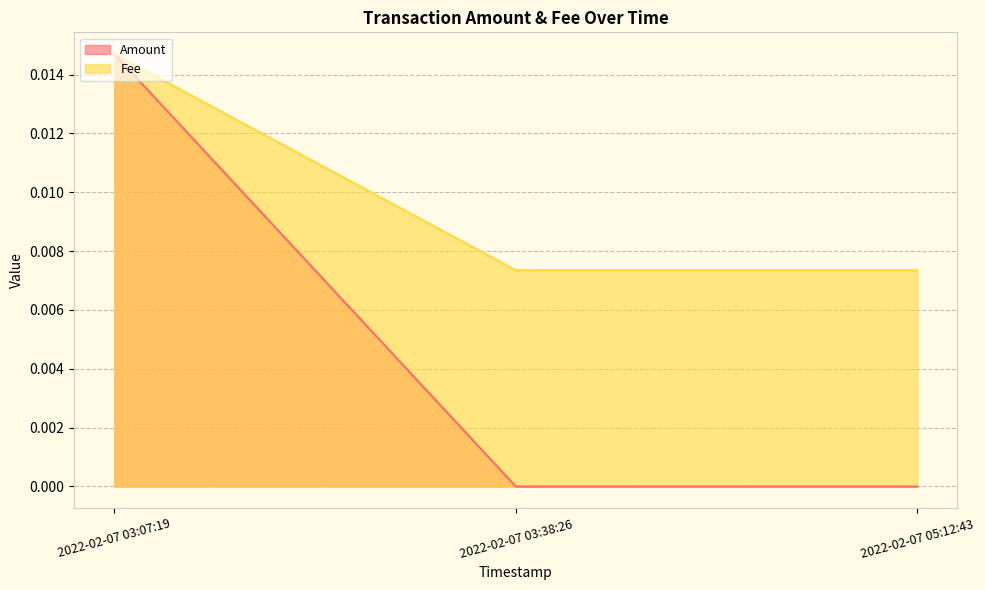

Between 2022-02-07 03:07:19 and 2022-02-07 03:38:26, which is larger?

2022-02-07 03:07:19